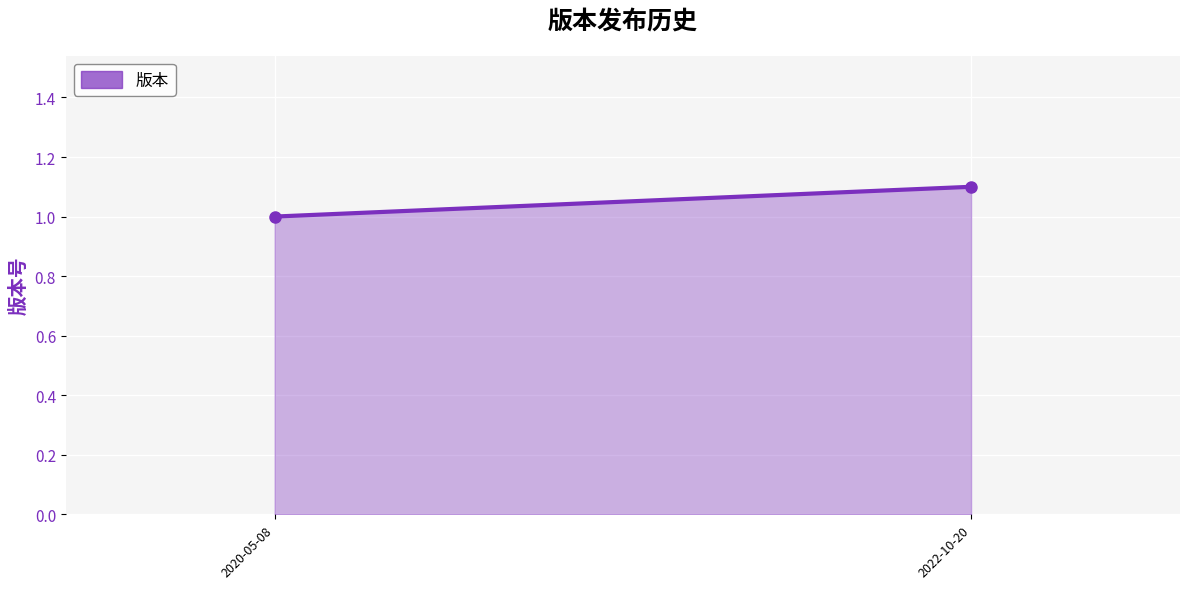

How many lines are shown in the chart?

1